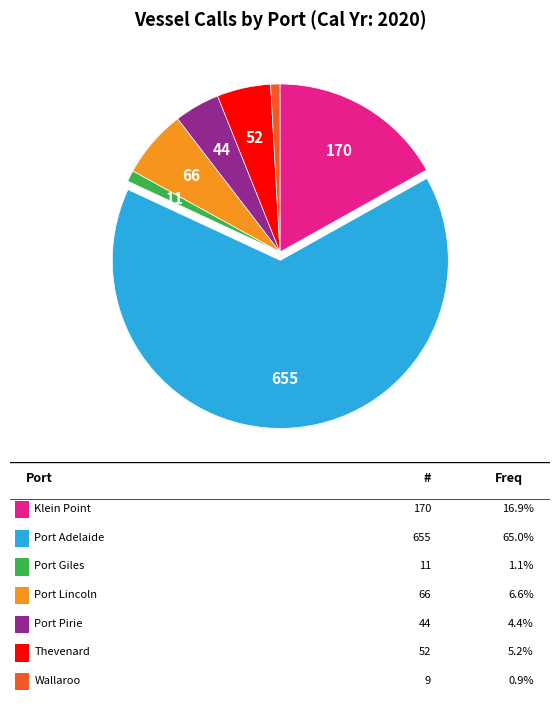

Is there any slice that represents more than half of the pie?

Yes